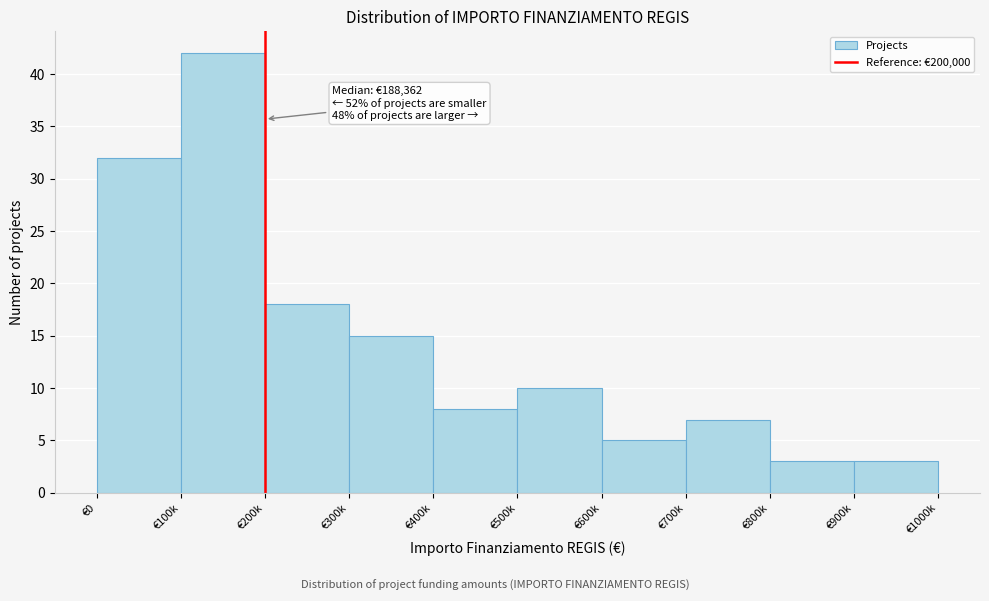

Reading right to left, transcribe all the data shown in this chart.

€900k=3	€800k=3	€700k=7	€600k=5	€500k=10	€400k=8	€300k=15	€200k=18	€100k=42	€0=32